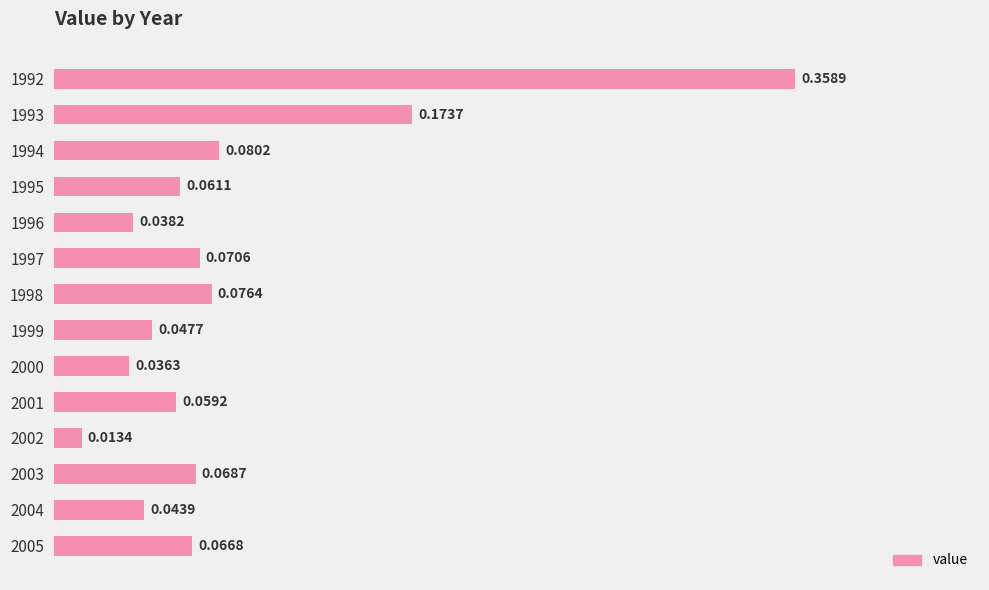

Are the bars horizontal?

Yes